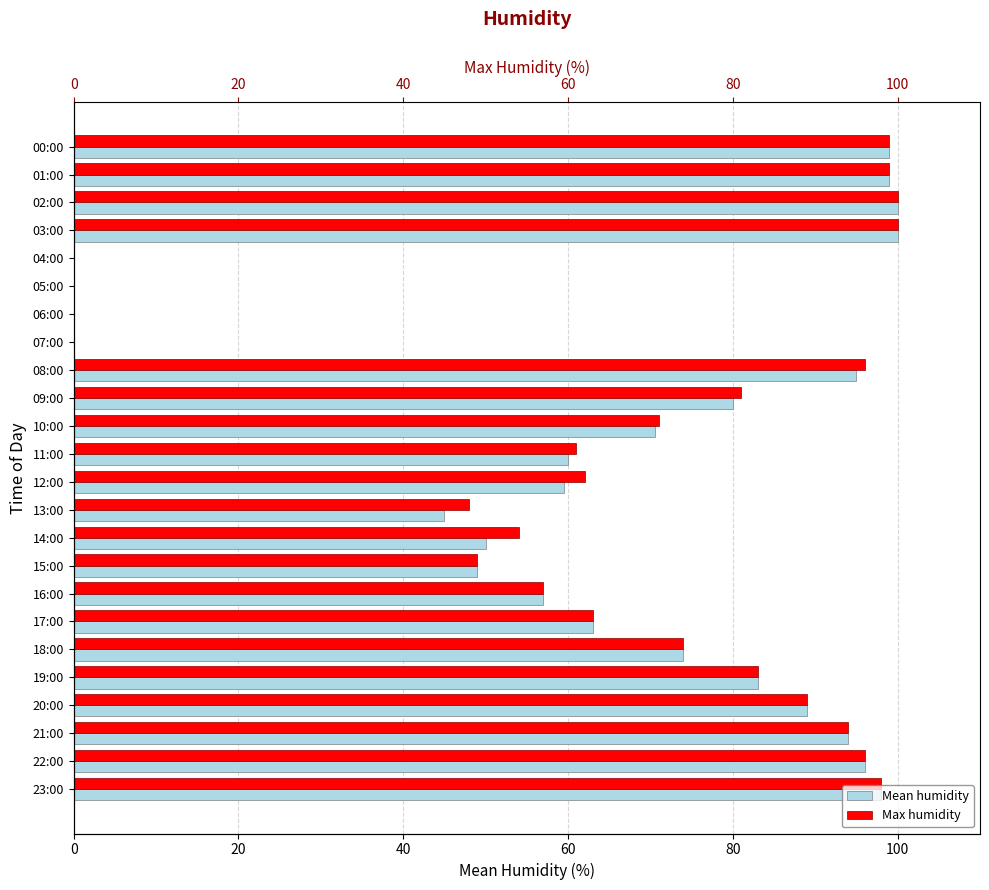

How many groups of bars are there?

24